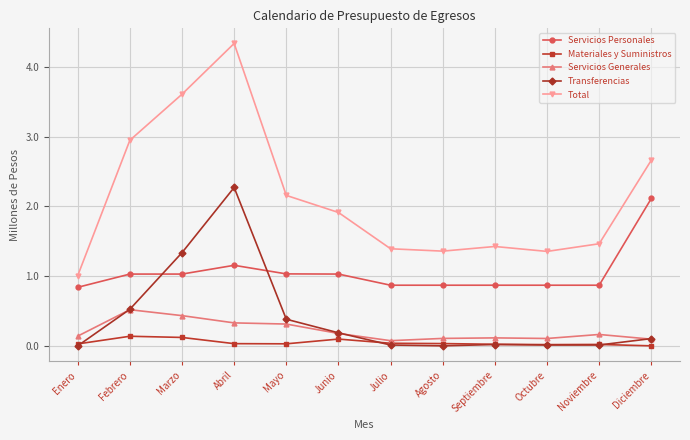

True or false: Servicios Generales has more than 1 interior local peaks.

True